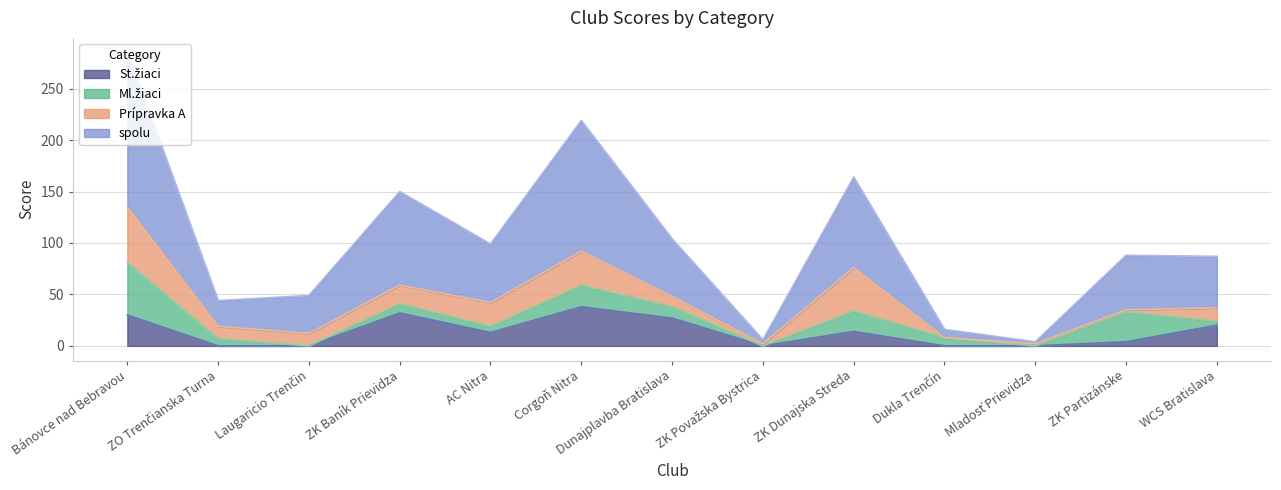

What is the difference between the spolu values at Dukla Trenčín and AC Nitra?

83